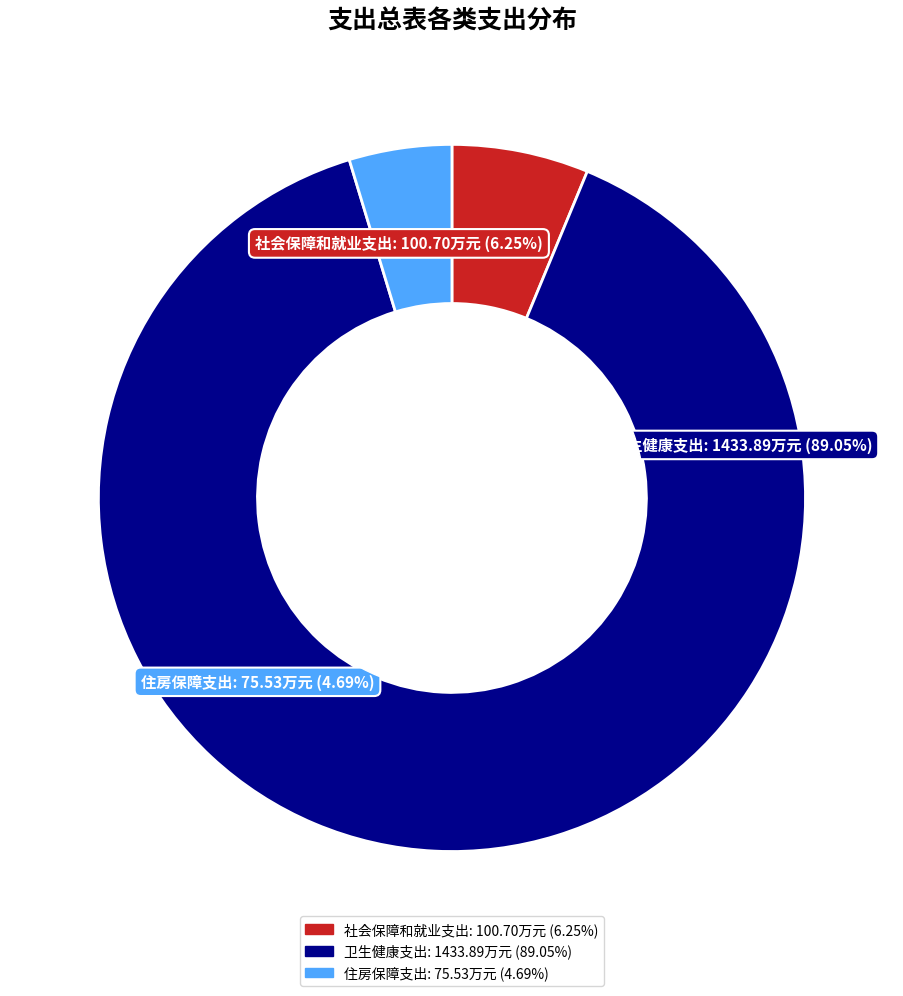

To the nearest percent, what is the difference between the largest and smallest slice percentages?

84%